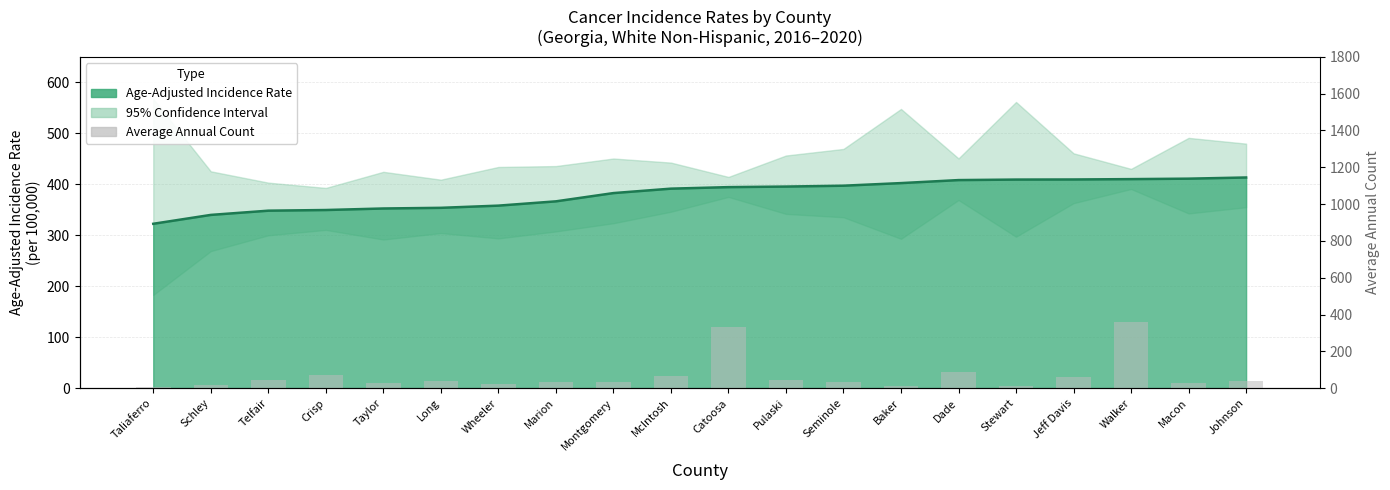

Is it true that the value at Schley is 16?

True